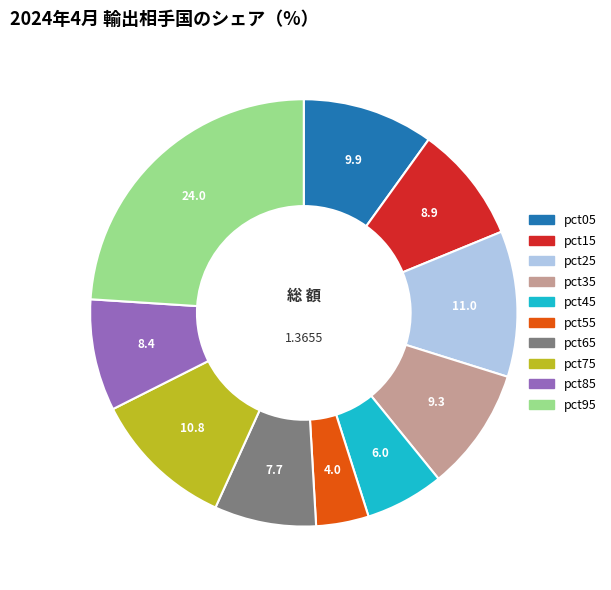

Is pct35 the majority of the pie?

No